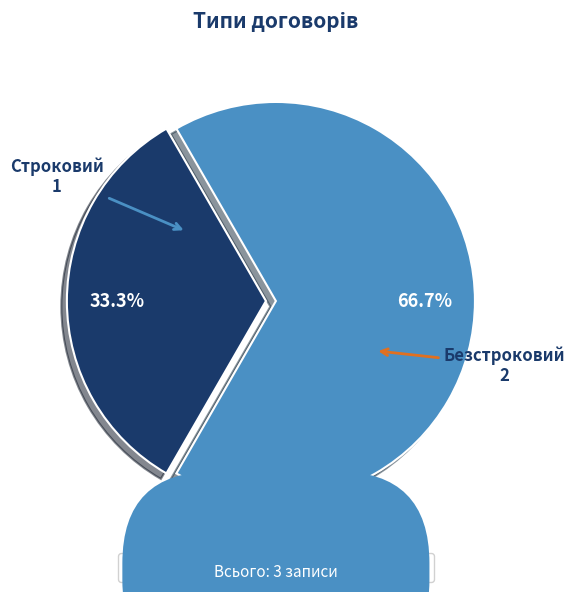

The Безстроковий slice represents 67% of the pie. True or false?

True